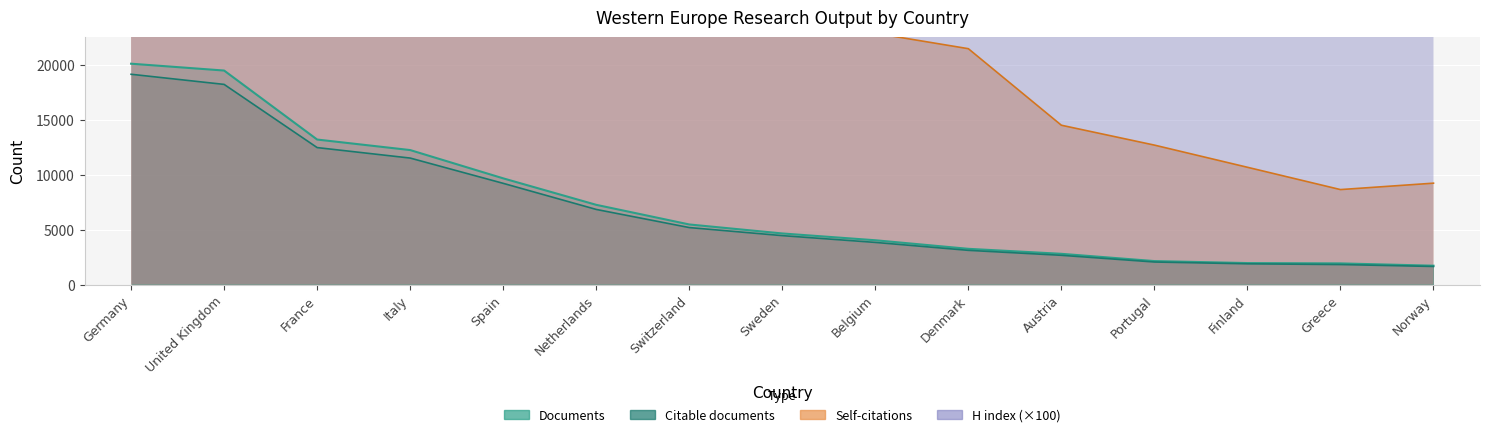

Reading left to right, what are all the values shown in this chart?

Documents: 20101	19478	13197	12239	9664	7254	5467	4648	4029	3250	2795	2134	1953	1923	1713
Citable documents: 19139	18217	12465	11511	9210	6835	5185	4450	3833	3111	2659	2049	1885	1817	1643
Citations: 217691	205949	108548	110293	77885	54594	35689	28982	22869	21468	14500	12691	10673	8642	9226
H index: 98000	108600	82500	73800	66100	72700	69900	63900	57600	56400	49800	36300	46600	36400	42300